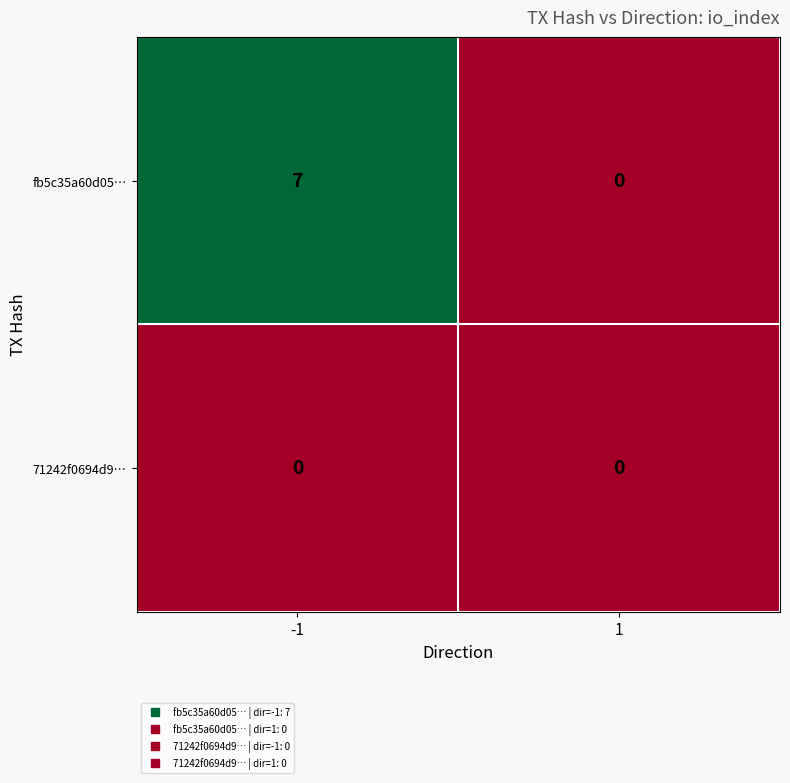

What is the average value of the fb5c35a60d05… series?

4